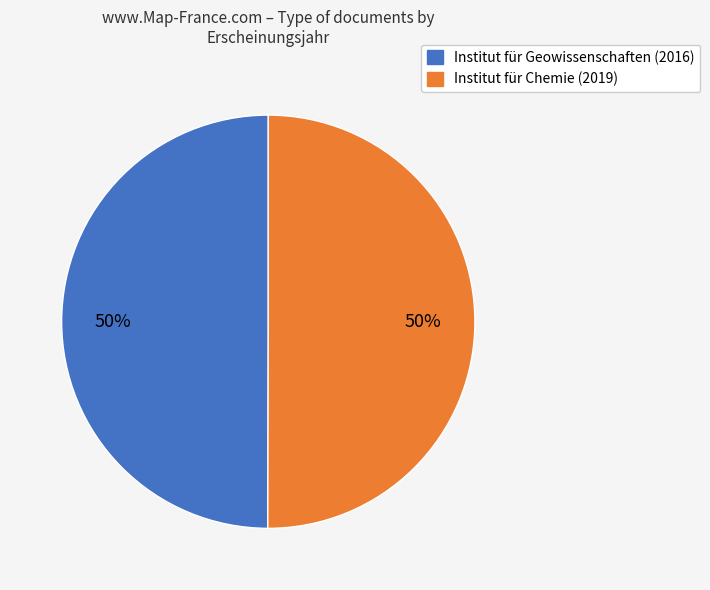

Approximately how many times larger is the value at Institut für Geowissenschaften (2016) compared to Institut für Chemie (2019)?

1.0